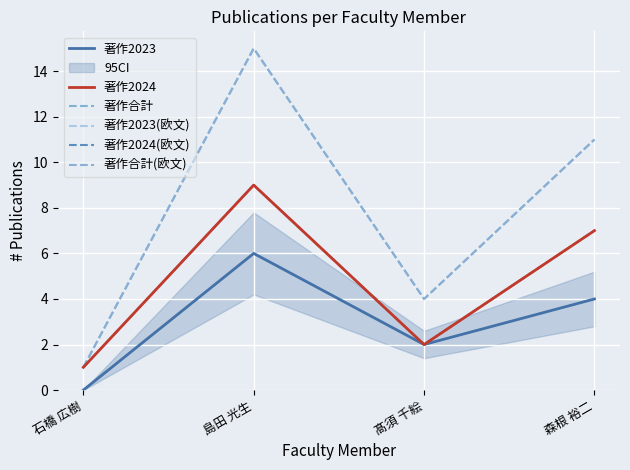

Which series has the largest range (max minus min)?

著作合計